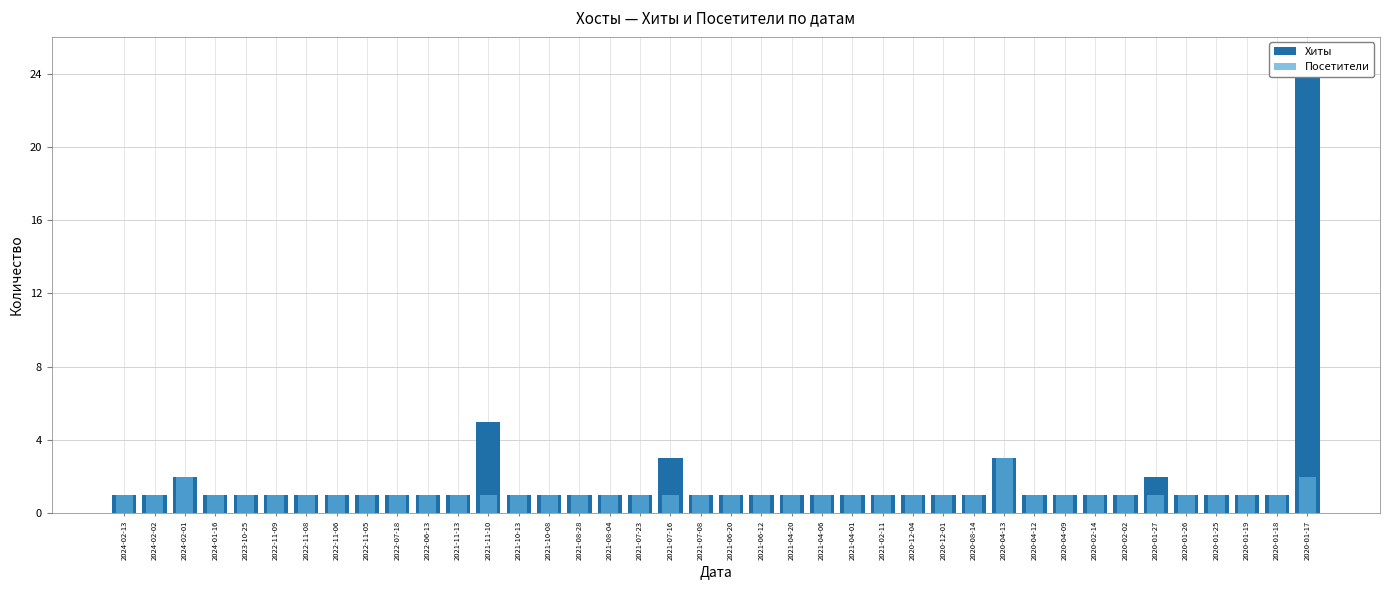

At which category is the sum across all series the highest?

2020-01-17